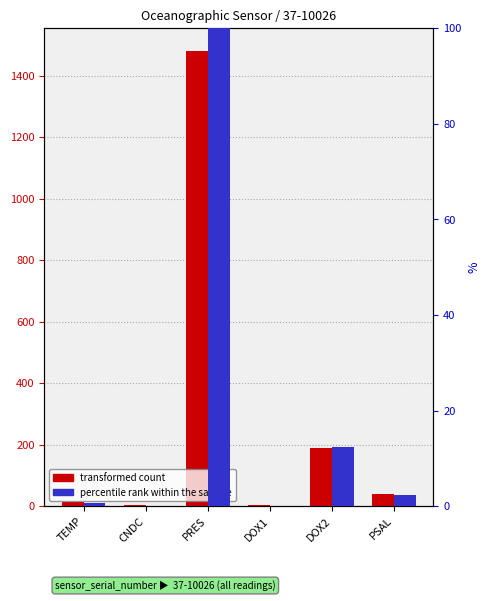

Which has a higher value, PSAL or CNDC?

PSAL